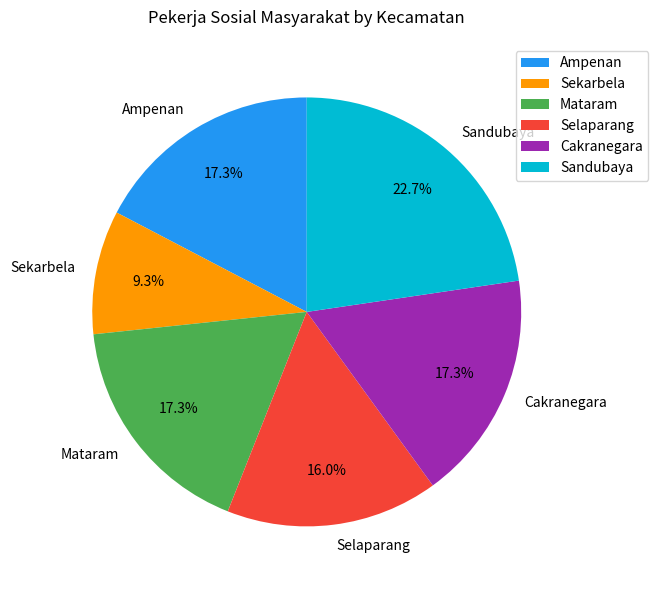

The Mataram slice represents 5% of the pie. True or false?

False